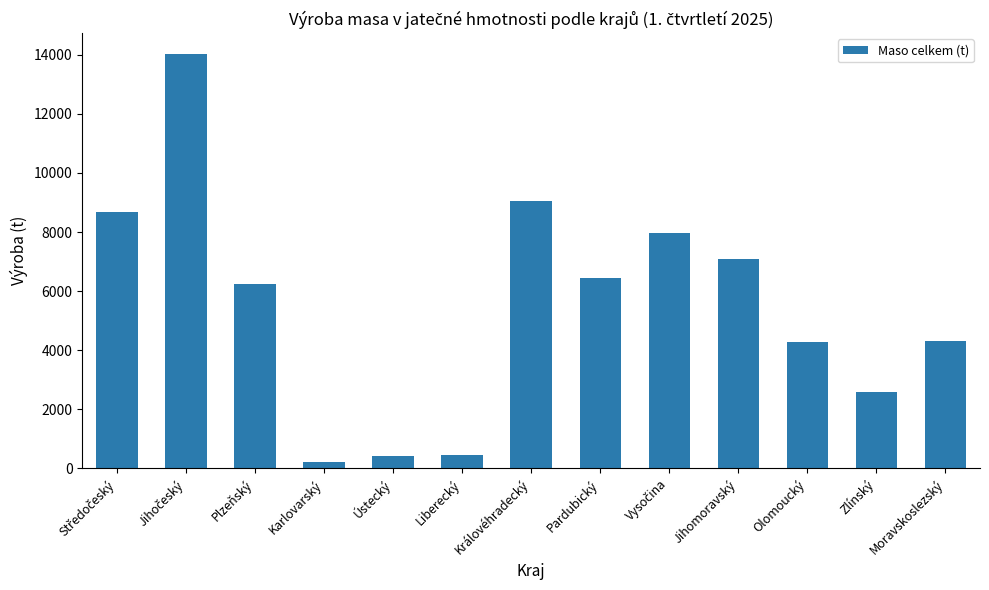

Is it true that the value at Liberecký is 465.1?

True